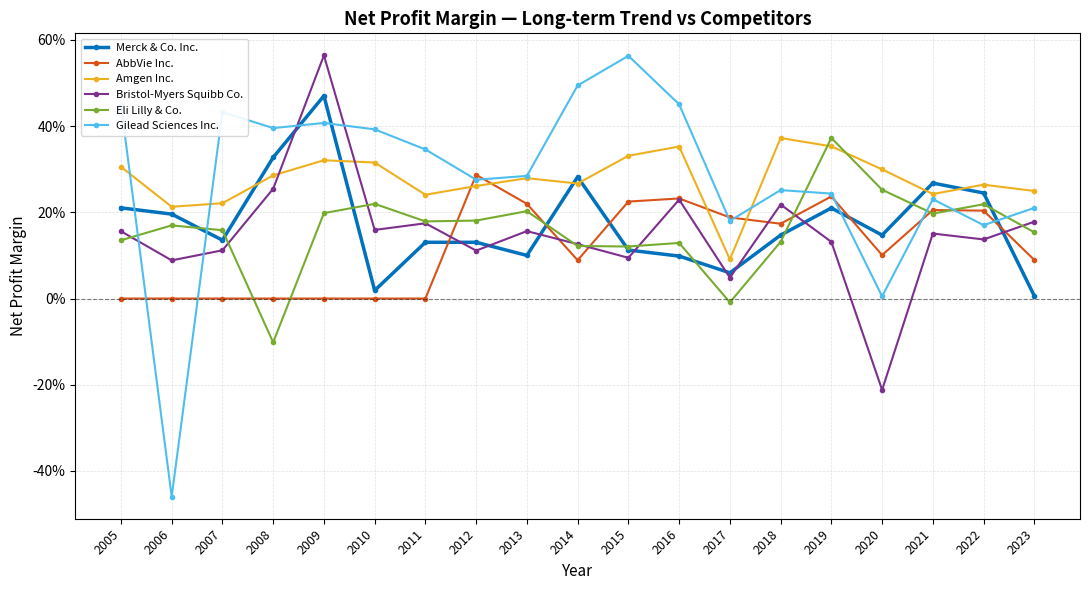

Does the chart have visible grid lines?

Yes